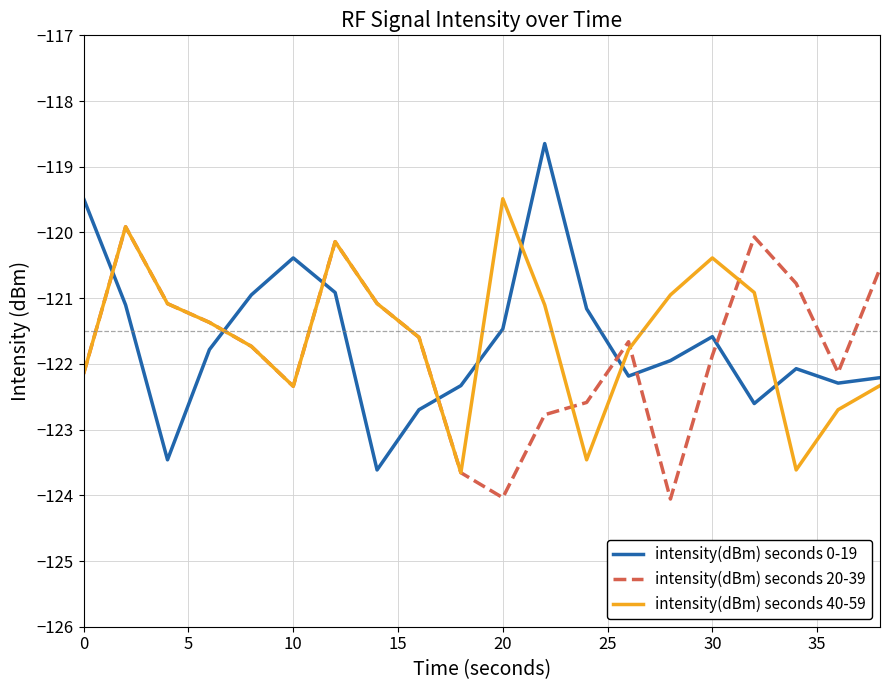

Which series has the largest range (max minus min)?

intensity(dBm) seconds 0-19